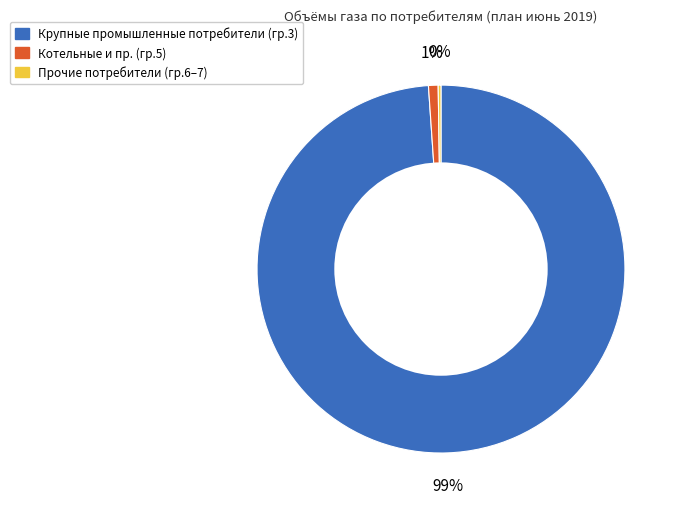

Is there any slice that represents more than half of the pie?

Yes